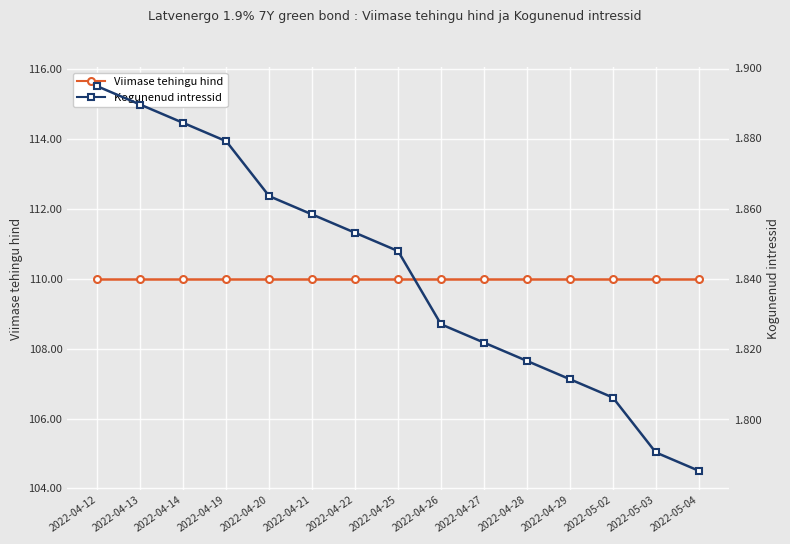

True or false: Viimase tehingu hind and Kogunenud intressid cross at least once.

False